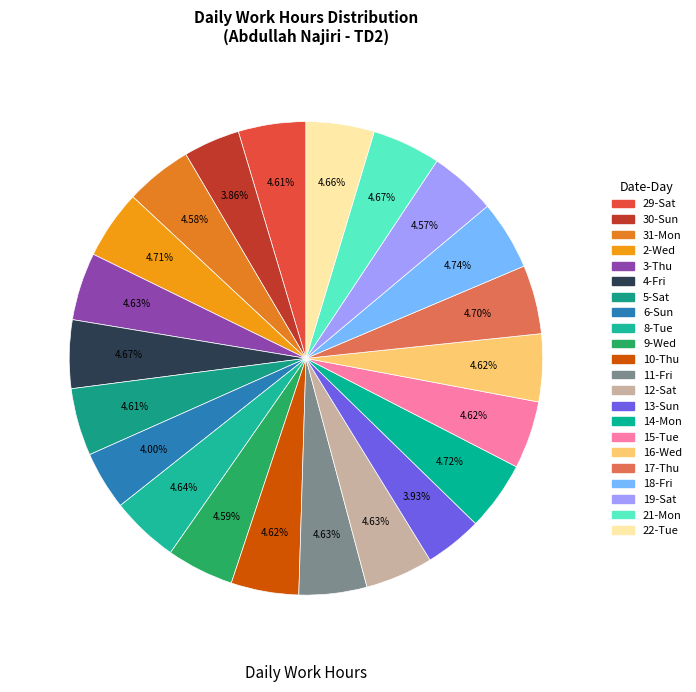

The 31-Mon slice represents 1% of the pie. True or false?

False